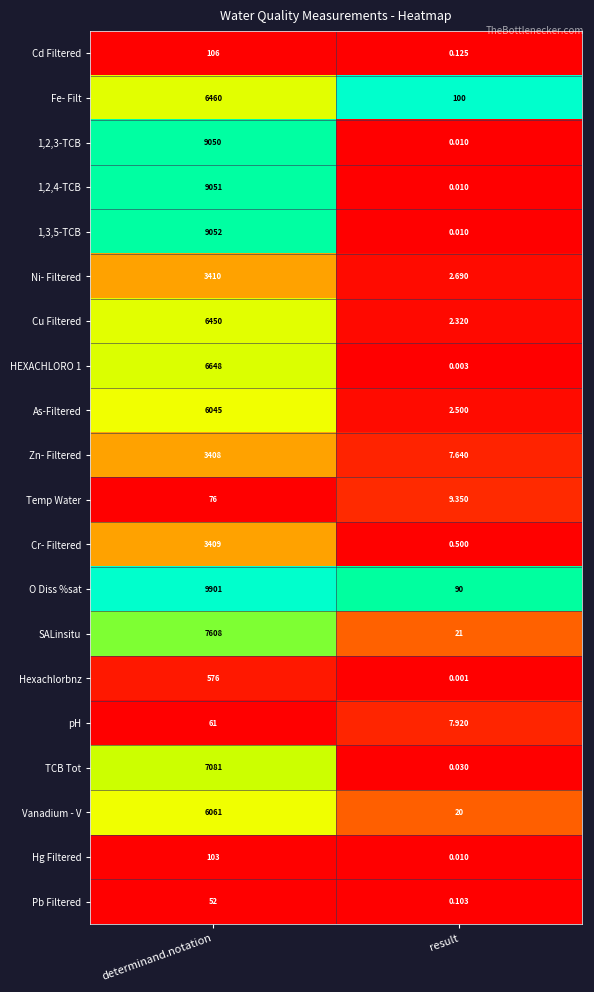

At which category does the chart reach its peak across all series?

determinand.notation